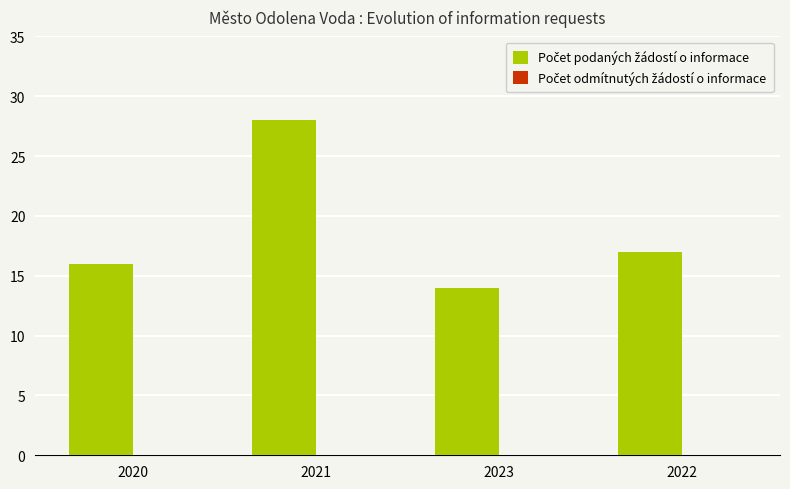

The chart shows a value of 8 at 2022. True or false?

False